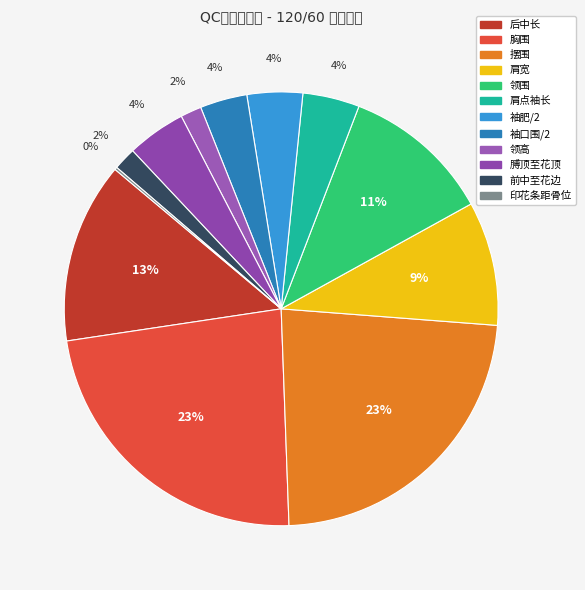

Which category has the smallest portion of the pie?

印花条距骨位